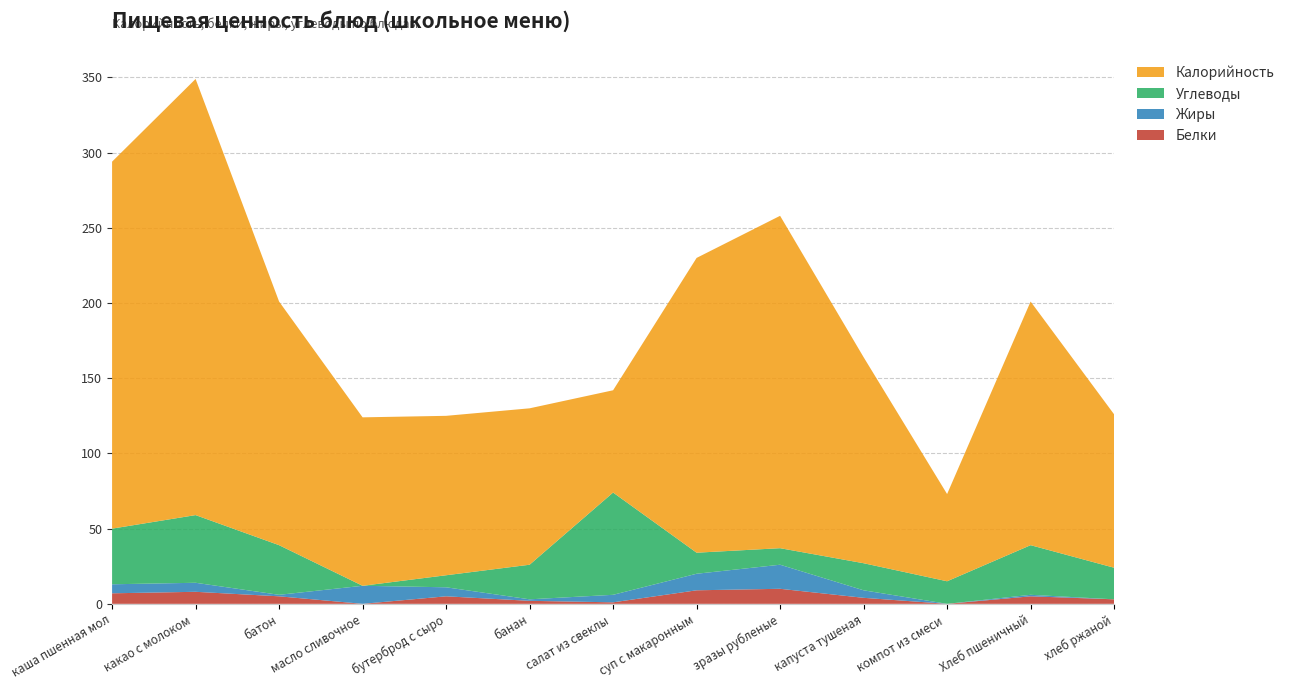

Reading left to right, list all the values displayed in this chart.

Белки: каша пшенная молочная=7	какао с молоком и витаминами=8	батон=5	масло сливочное=0	бутерброд с сыром=5	банан=2	салат из свеклы с солен.огурцом=1	суп с макаронными изделиями с курой=9	зразы рубленые=10	капуста тушеная=4	компот из смеси сухофруктов=0	Хлеб пшеничный=5	хлеб ржаной=3
Жиры: каша пшенная молочная=6	какао с молоком и витаминами=6	батон=1	масло сливочное=12	бутерброд с сыром=6	банан=1	салат из свеклы с солен.огурцом=5	суп с макаронными изделиями с курой=11	зразы рубленые=16	капуста тушеная=5	компот из смеси сухофруктов=0	Хлеб пшеничный=1	хлеб ржаной=0
Углеводы: каша пшенная молочная=37	какао с молоком и витаминами=45	батон=33	масло сливочное=0	бутерброд с сыром=8	банан=23	салат из свеклы с солен.огурцом=68	суп с макаронными изделиями с курой=14	зразы рубленые=11	капуста тушеная=18	компот из смеси сухофруктов=15	Хлеб пшеничный=33	хлеб ржаной=21
Калорийность: каша пшенная молочная=244	какао с молоком и витаминами=290	батон=162	масло сливочное=112	бутерброд с сыром=106	банан=104	салат из свеклы с солен.огурцом=68	суп с макаронными изделиями с курой=196	зразы рубленые=221	капуста тушеная=137	компот из смеси сухофруктов=58	Хлеб пшеничный=162	хлеб ржаной=102